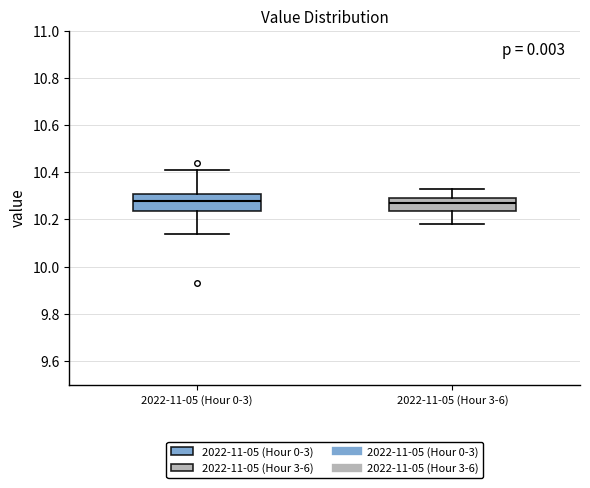

Reading left to right, read every box against the y-axis: the position of its median line, the range the box covers, and the ends of its whiskers. The values are not printed on the chart, so give them approximately, as read against the axis.

2022-11-05 (Hour 0-3): median 10.28, box 10.24 to 10.32, whiskers 10.14 to 10.42
2022-11-05 (Hour 3-6): median 10.28, box 10.24 to 10.30, whiskers 10.18 to 10.34